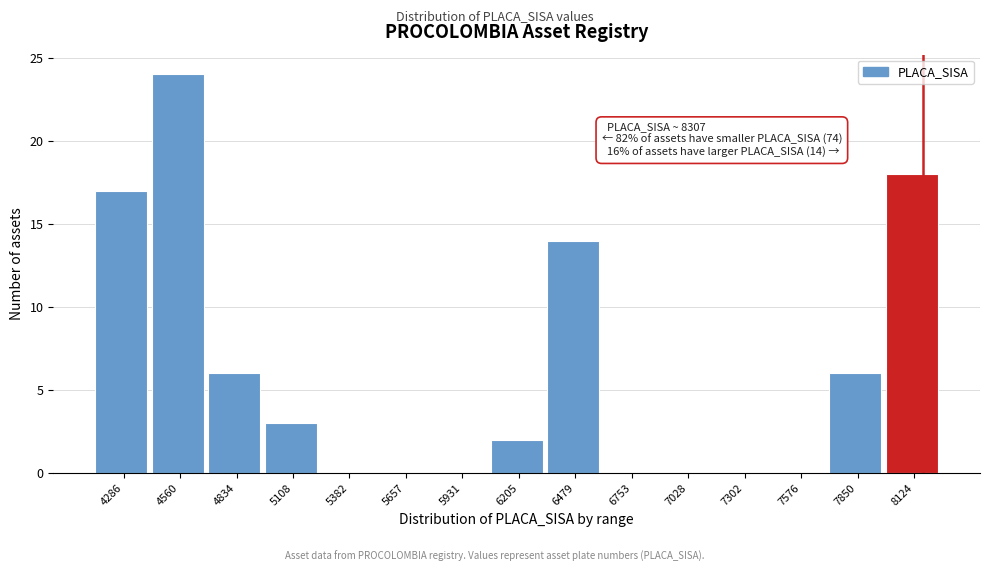

Reading right to left, what are all the values shown in this chart?

8124=18	7850=6	7576=0	7302=0	7028=0	6753=0	6479=14	6205=2	5931=0	5657=0	5382=0	5108=3	4834=6	4560=24	4286=17